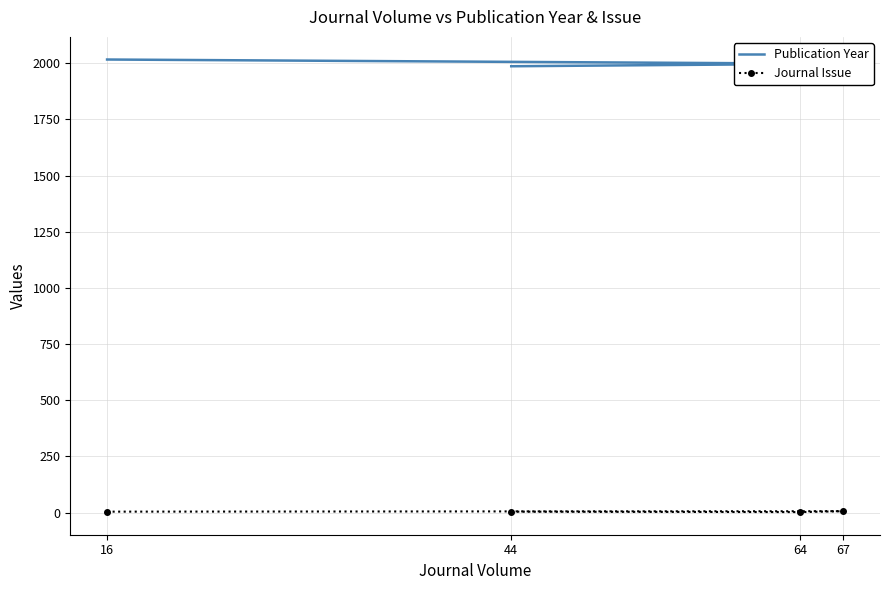

True or false: Publication Year and Journal Issue cross at least once.

False